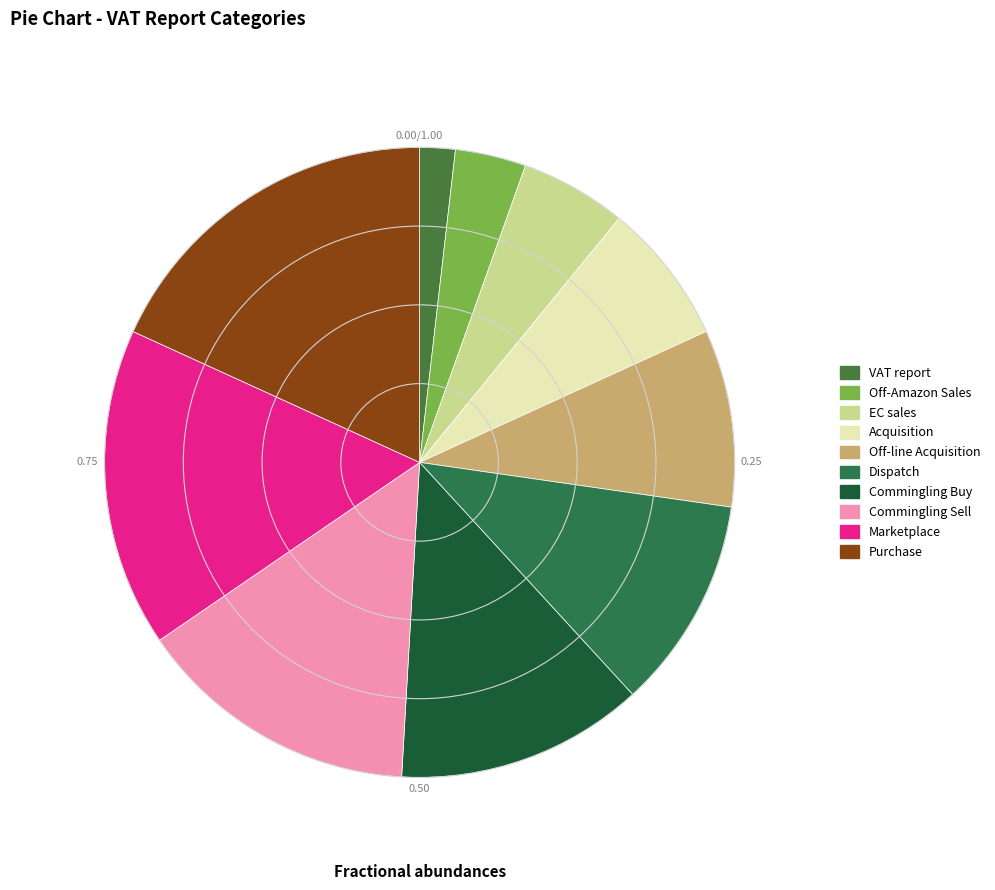

Combined, do Off-Amazon Sales and Commingling Sell account for over 50%?

No